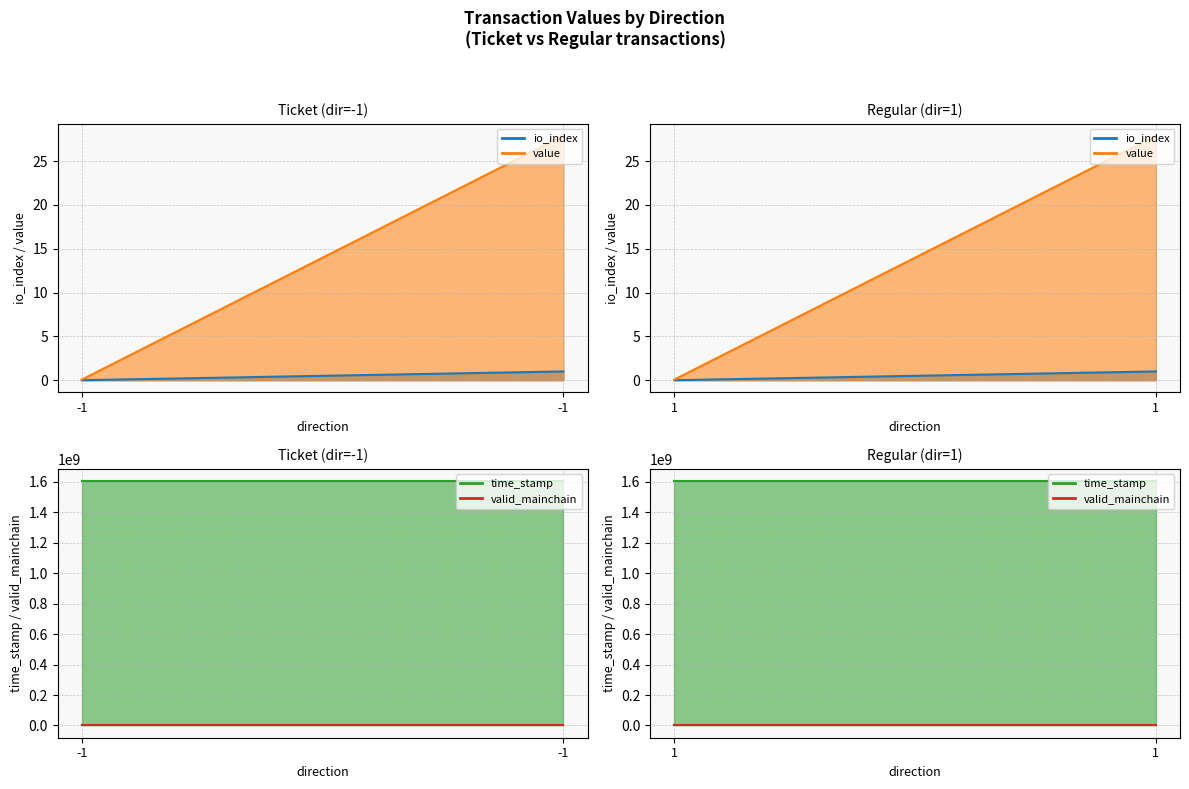

What are all the series names shown in the legend?

io_index, value, time_stamp, valid_mainchain